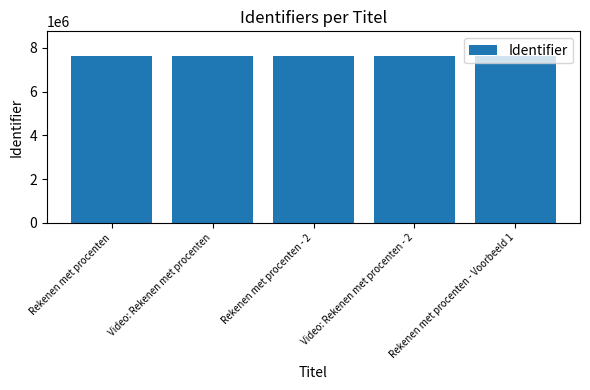

What is the ratio of the value at Video: Rekenen met procenten to the value at Rekenen met procenten?

1.0